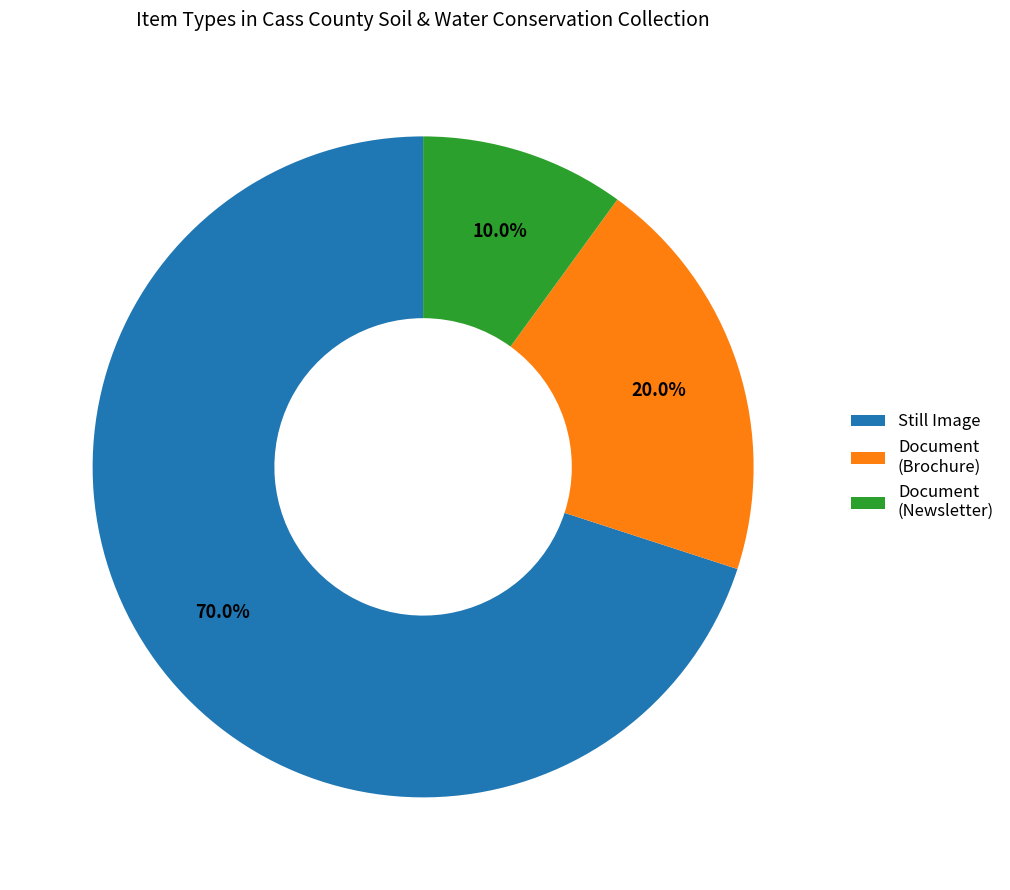

Which category has the biggest portion of the pie?

Still Image